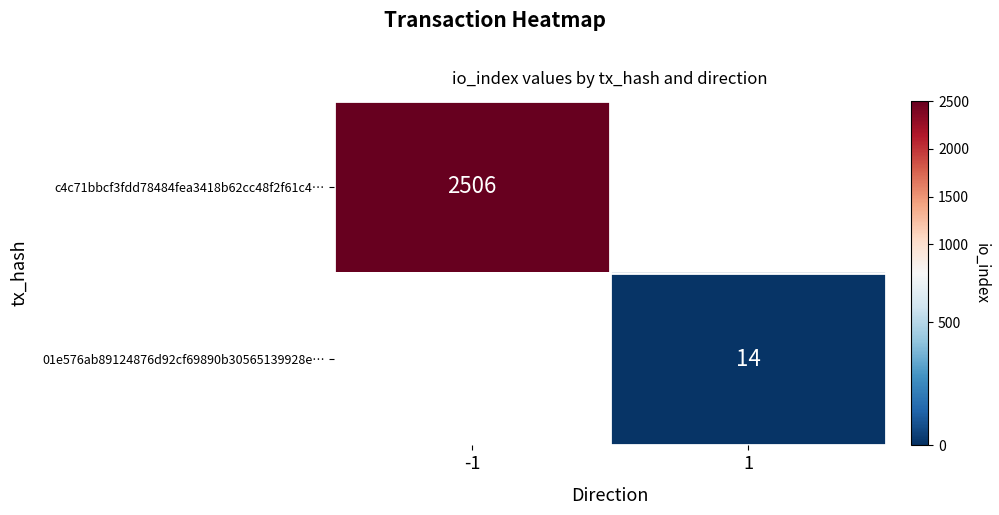

The 01e576ab89124876d92cf69890b30565139928e… series shows 22 at 1. True or false?

False